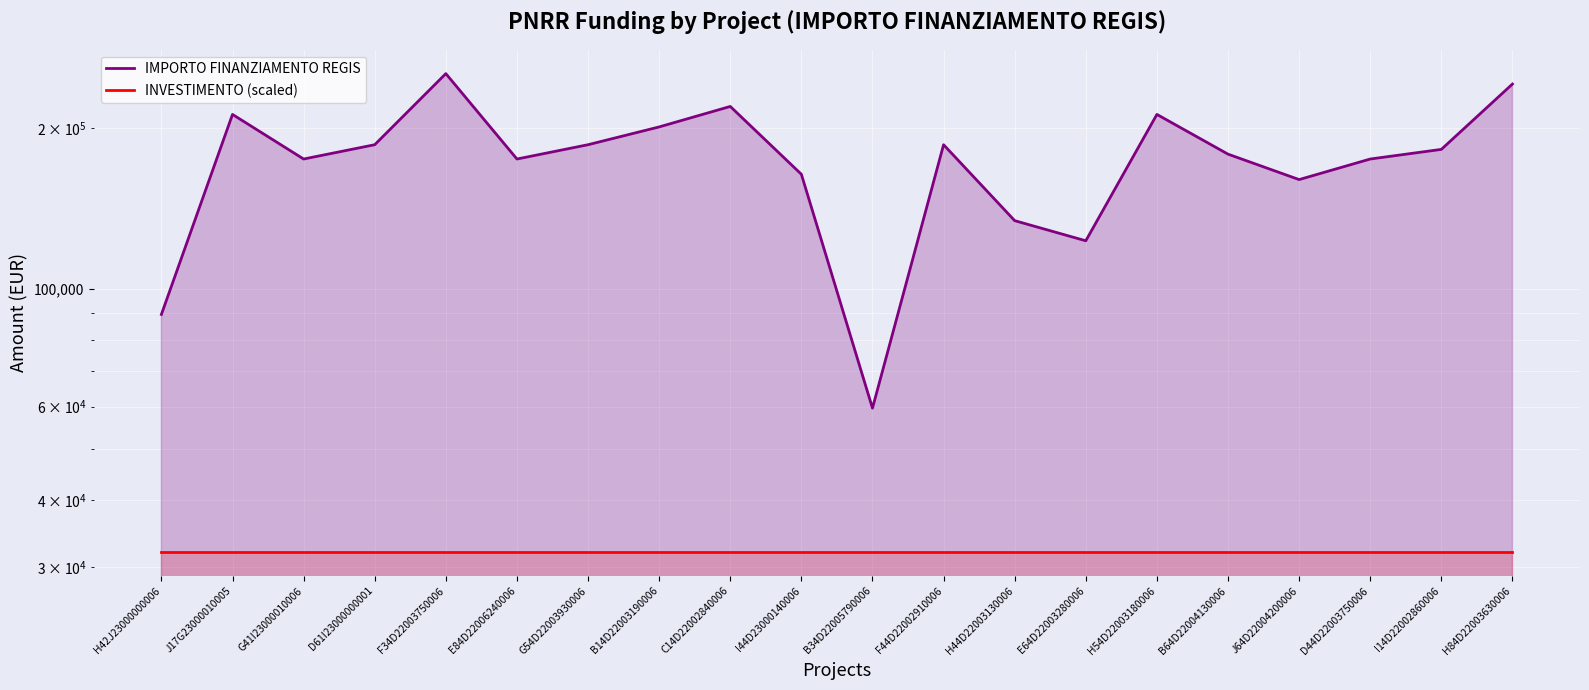

Where is IMPORTO FINANZIAMENTO REGIS nearest to the value 156484?

J64D22004200006